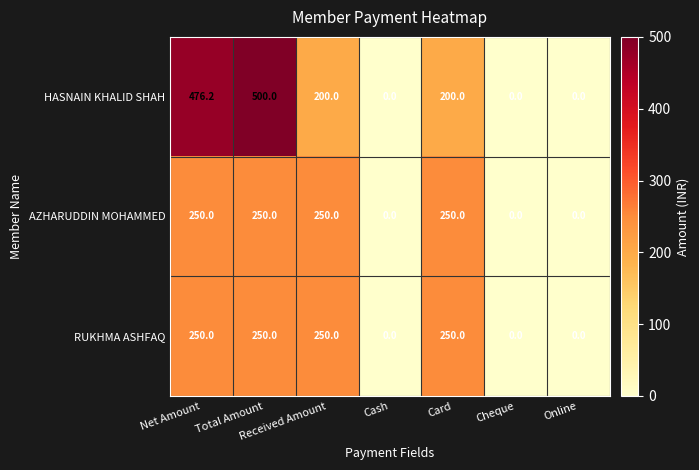

What is the total value across all series at Total Amount?

1000.0